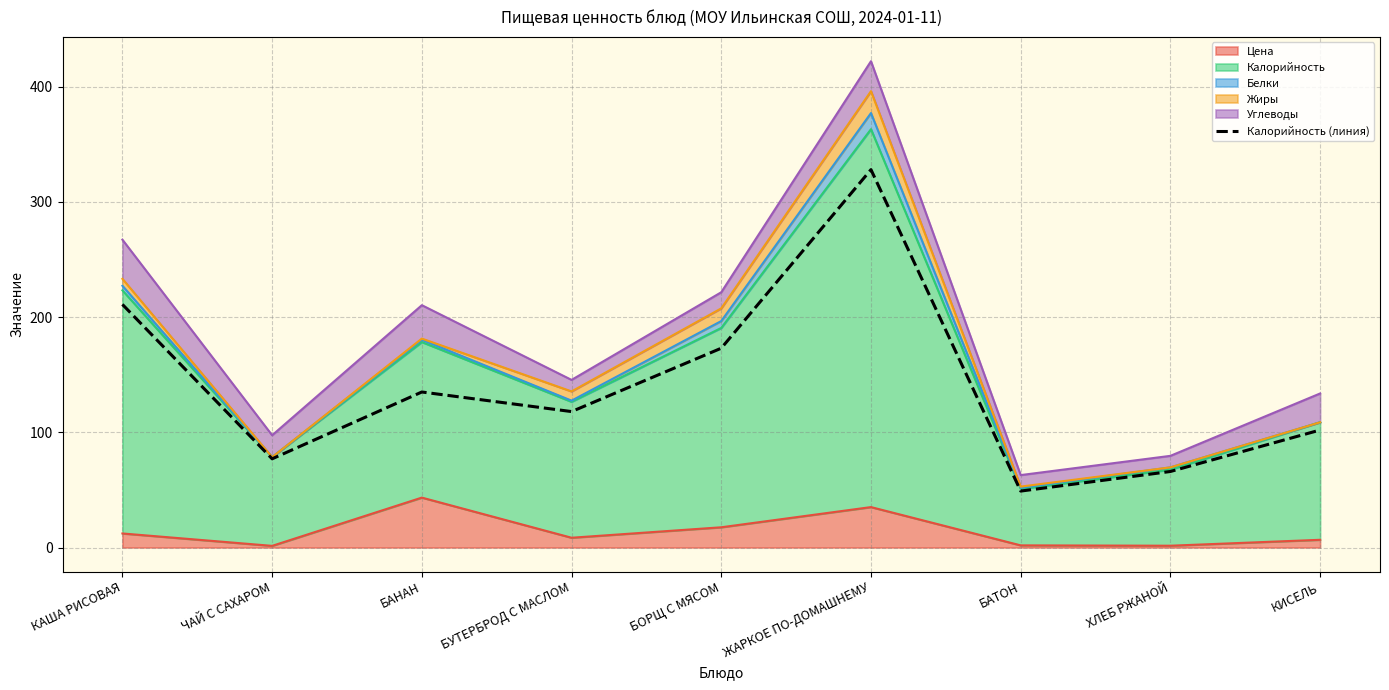

What is the sum of the values at БУТЕРБРОД С МАСЛОМ and БАТОН?

167